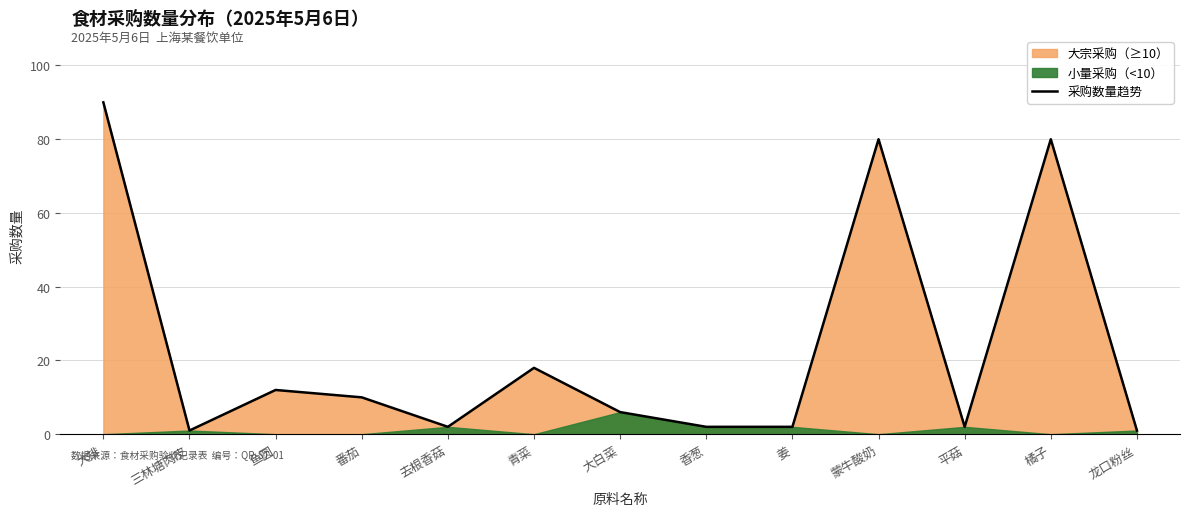

How many points are lower than both their immediate neighbors (excluding endpoints)?

3